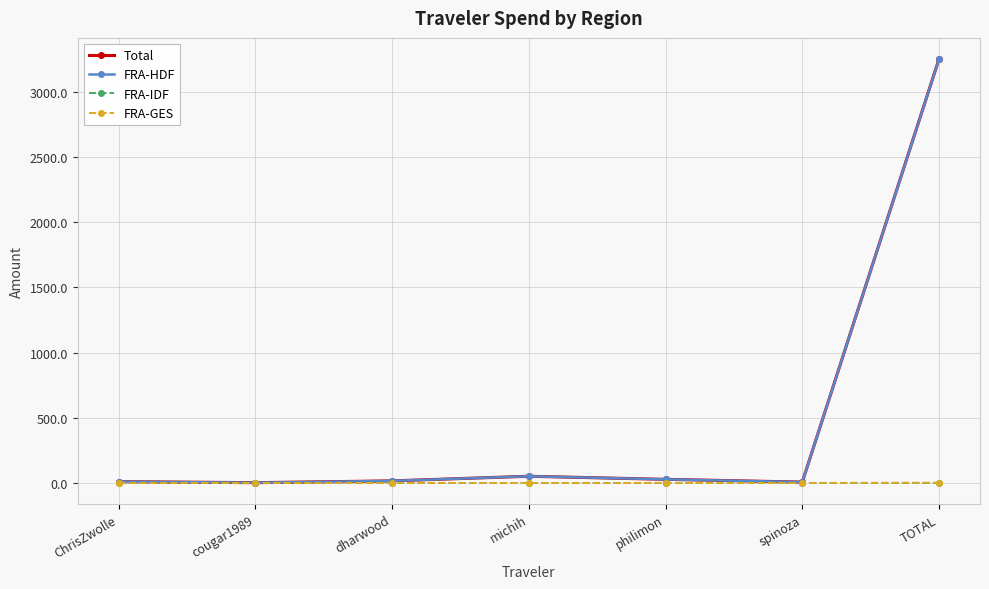

The value of FRA-GES at ChrisZwolle is 0.0. True or false?

True